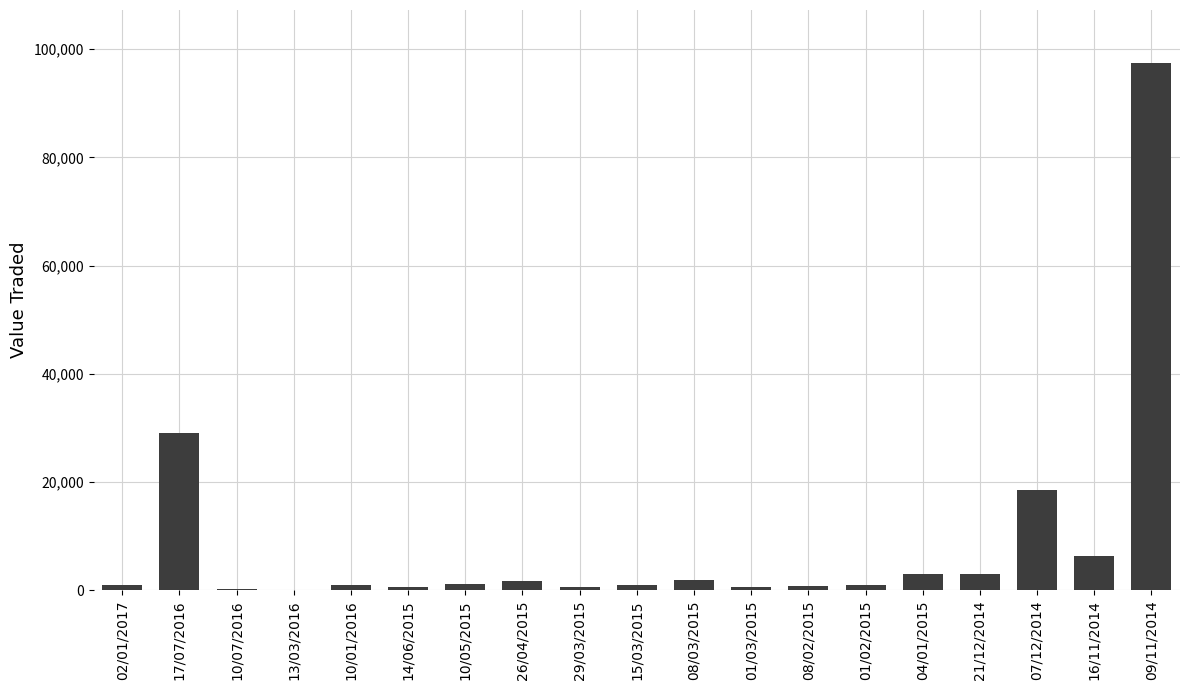

What is the greatest value displayed?

97500